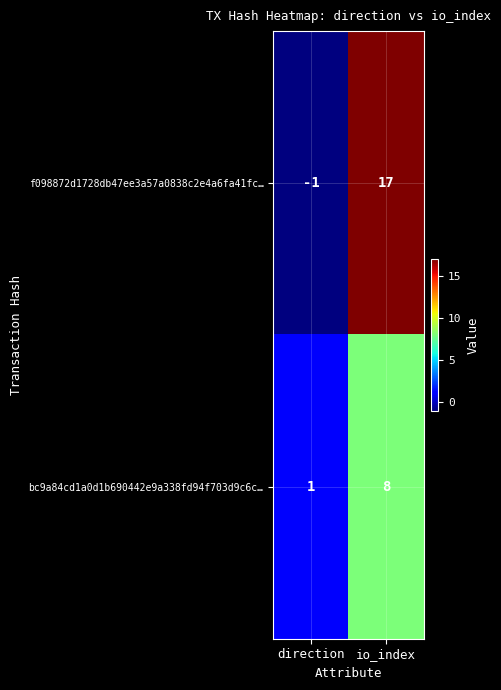

List the series in order of their peak value, lowest first.

bc9a84cd1a0d1b690442e9a338fd94f703d9c6c…, f098872d1728db47ee3a57a0838c2e4a6fa41fc…